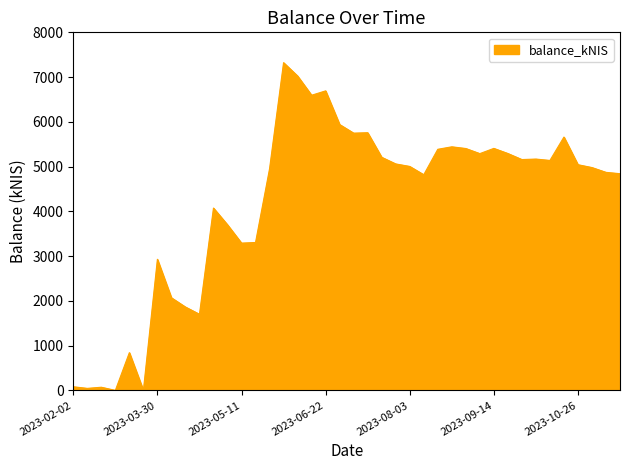

Rank the categories by value from lowest to highest.

2023-02-23, 2023-03-09, 2023-02-09, 2023-02-16, 2023-02-02, 2023-03-02, 2023-04-20, 2023-04-13, 2023-04-04, 2023-03-30, 2023-05-11, 2023-05-18, 2023-05-04, 2023-04-27, 2023-08-10, 2023-11-16, 2023-11-09, 2023-05-24, 2023-11-02, 2023-08-03, 2023-10-26, 2023-07-26, 2023-10-12, 2023-09-28, 2023-10-05, 2023-07-20, 2023-09-07, 2023-09-21, 2023-08-17, 2023-08-31, 2023-09-14, 2023-08-24, 2023-10-19, 2023-07-06, 2023-07-13, 2023-06-29, 2023-06-15, 2023-06-22, 2023-06-08, 2023-06-01